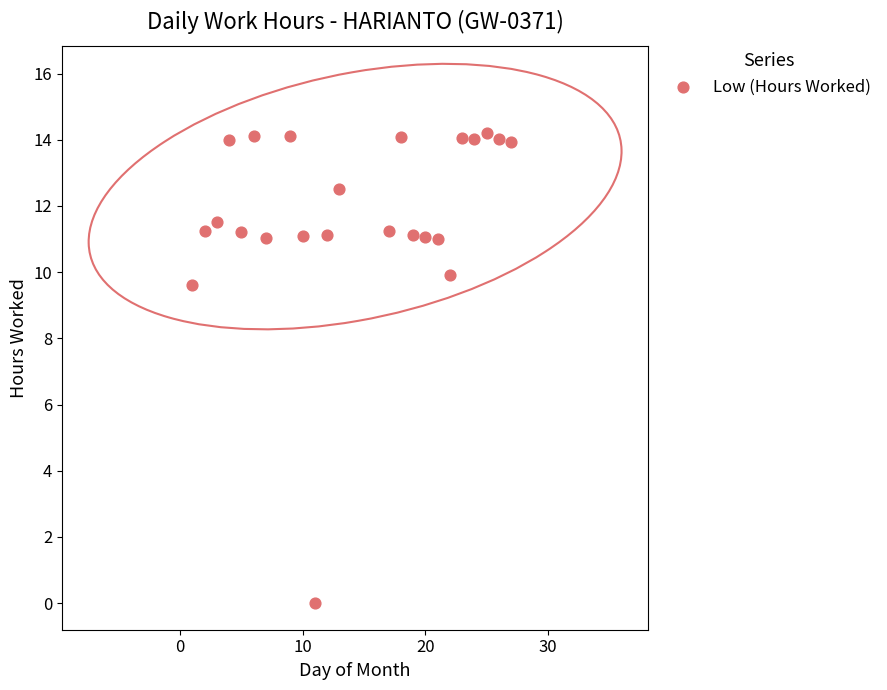

What is the range of Y values (max minus min)?

14.2